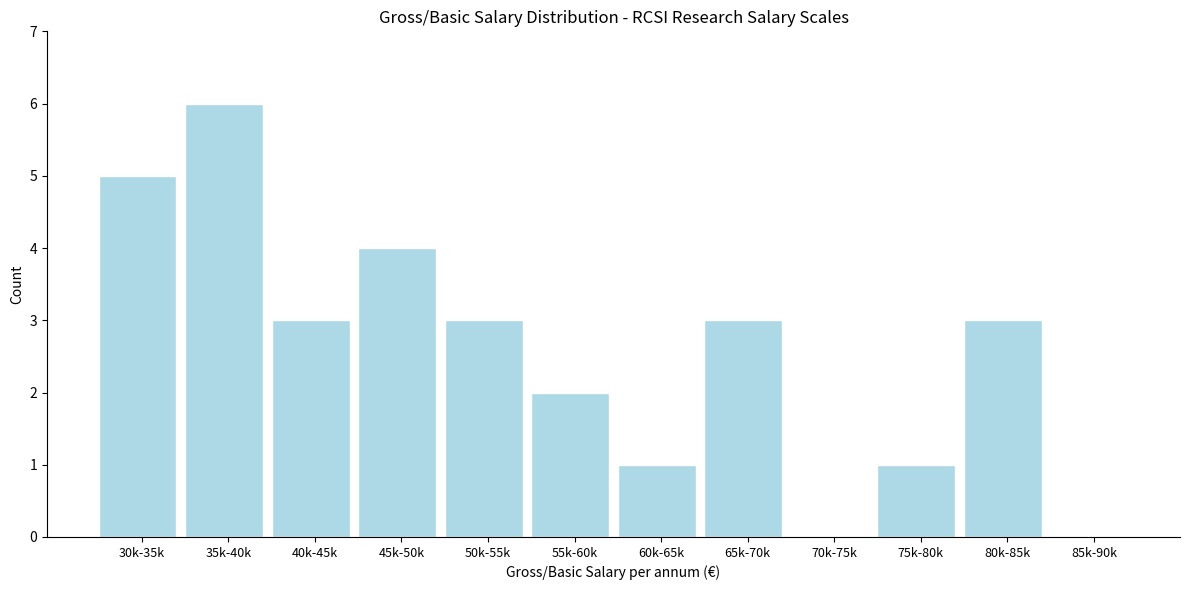

Reading right to left, transcribe all the data shown in this chart.

85k-90k=0	80k-85k=3	75k-80k=1	70k-75k=0	65k-70k=3	60k-65k=1	55k-60k=2	50k-55k=3	45k-50k=4	40k-45k=3	35k-40k=6	30k-35k=5